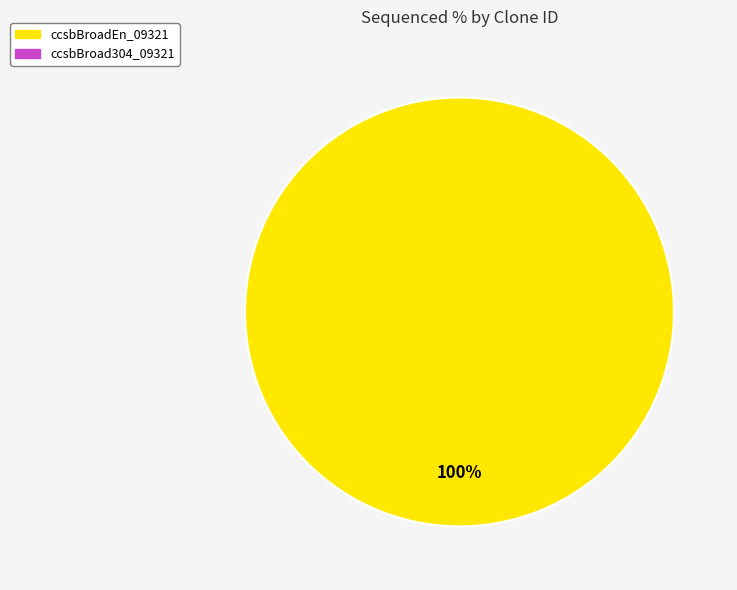

Is there any slice that represents more than half of the pie?

Yes